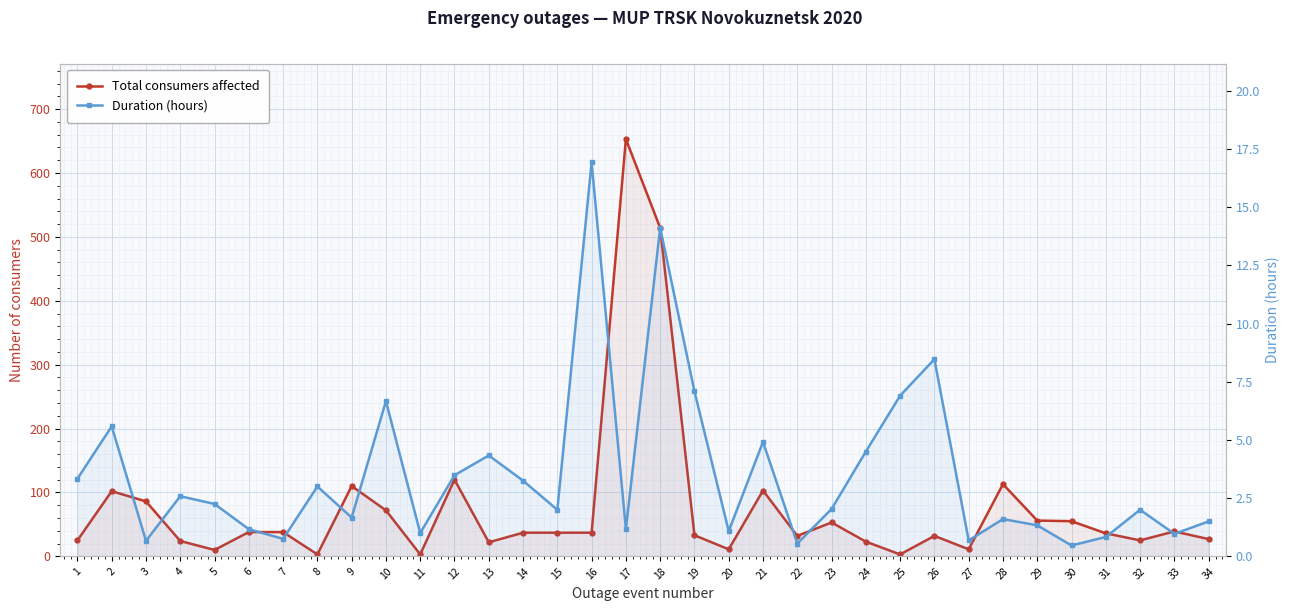

Reading left to right, extract all data points from this chart.

Total consumers affected: 25.0	102.0	86.0	24.0	10.0	38.0	38.0	3.0	110.0	72.0	3.0	120.0	22.0	37.0	37.0	37.0	653.0	514.0	33.0	11.0	103.0	32.0	53.0	23.0	3.0	32.0	11.0	113.0	56.0	55.0	36.0	25.0	39.0	27.0
Duration (hours): 3.3	5.6	0.7	2.6	2.2	1.2	0.8	3.0	1.7	6.7	1.0	3.5	4.3	3.2	2.0	16.9	1.2	14.1	7.1	1.1	4.9	0.6	2.0	4.5	6.9	8.5	0.7	1.6	1.3	0.5	0.8	2.0	1.0	1.5